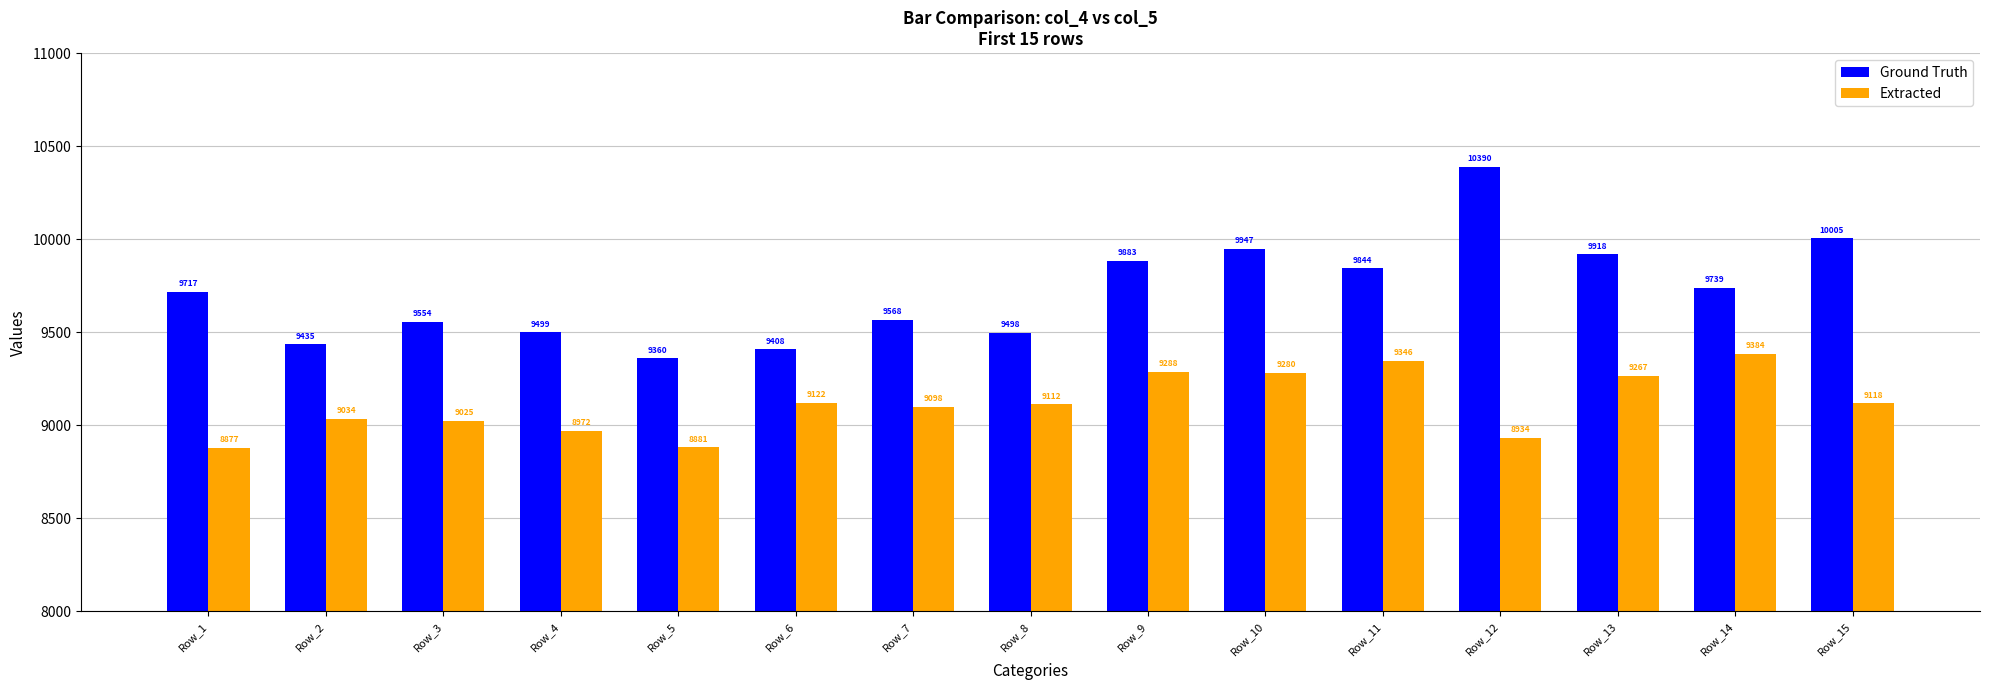

The Ground Truth series shows 9360 at Row_5. True or false?

True